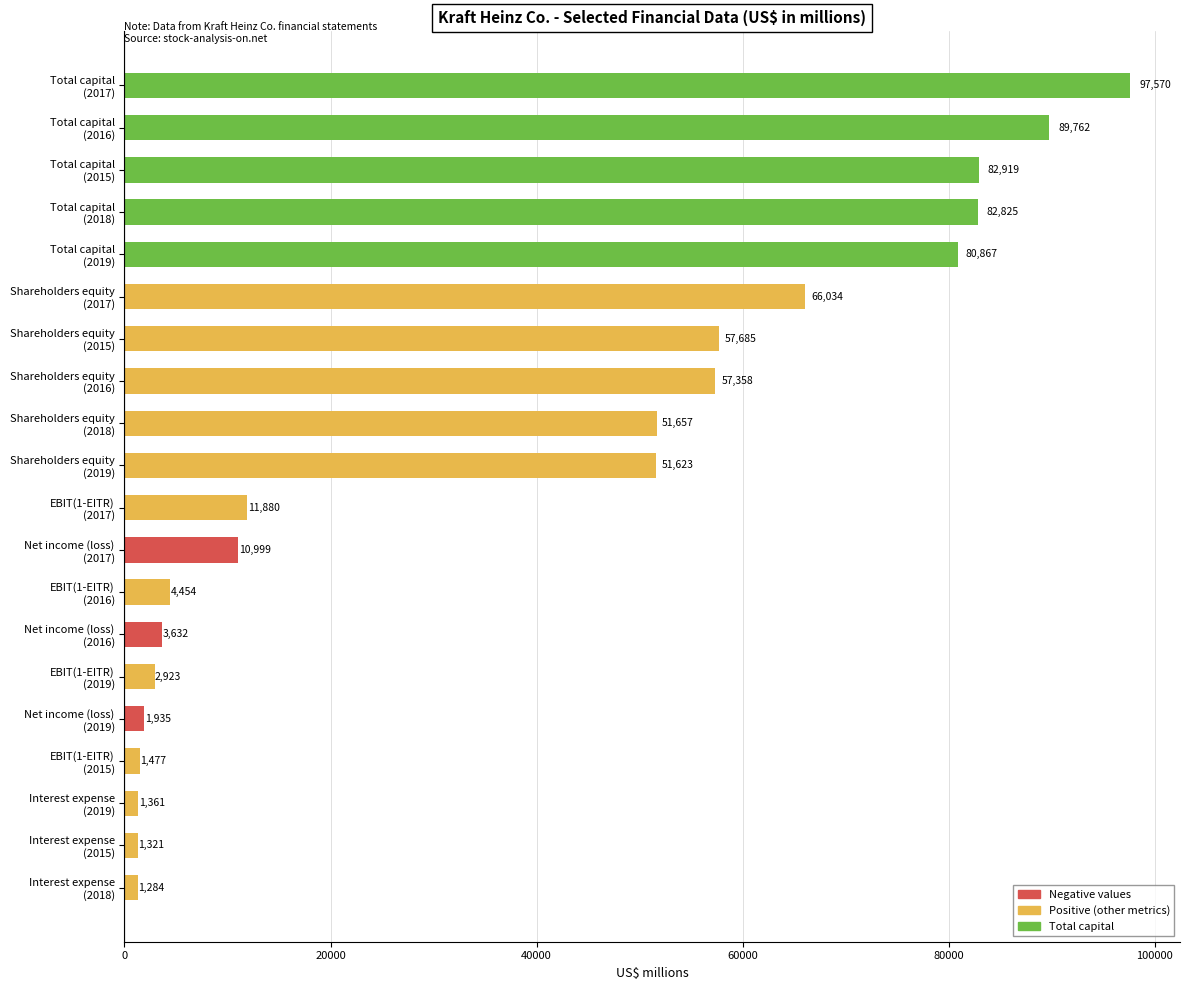

How many categories are shown in the chart?

20